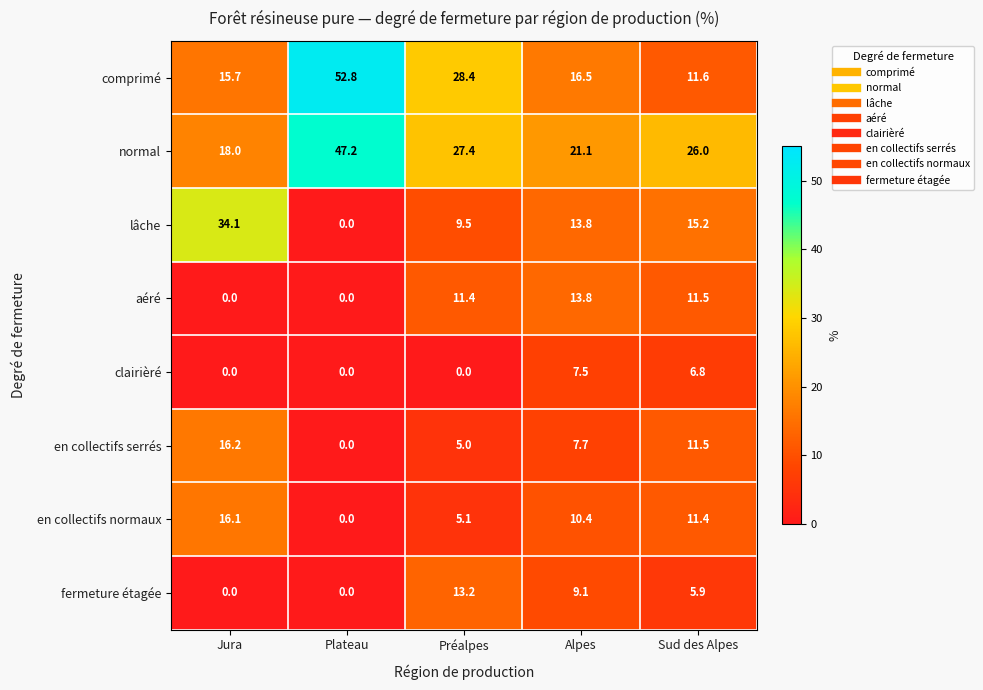

What is the difference between the maximum and minimum values in the normal series?

29.2